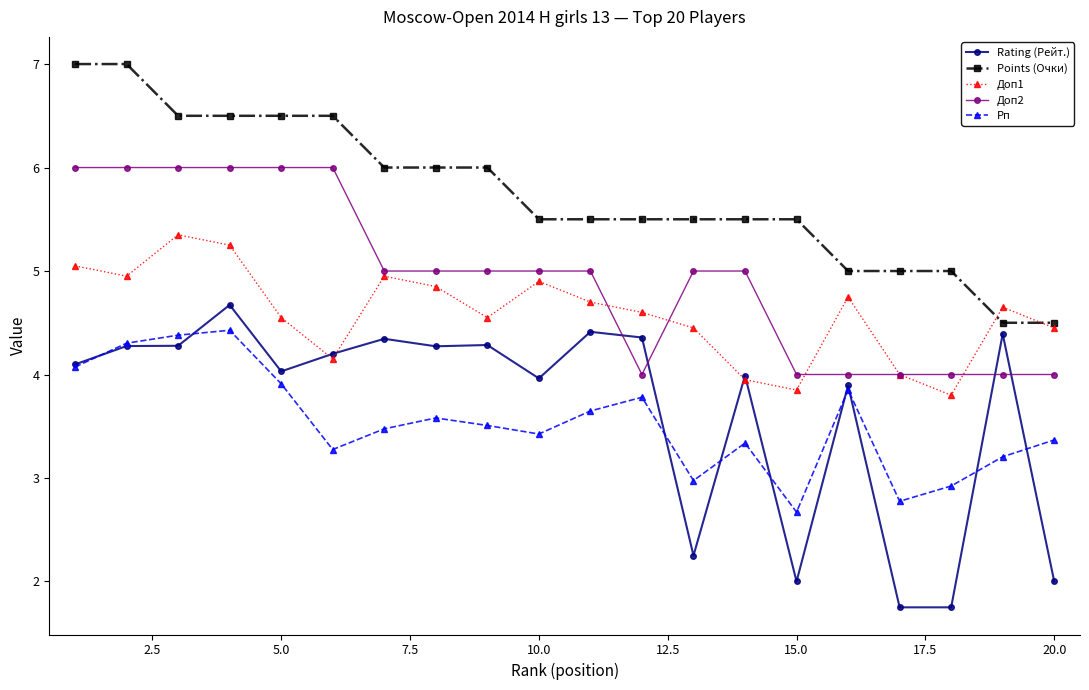

True or false: Points (Очки) and Рп cross at least once.

False